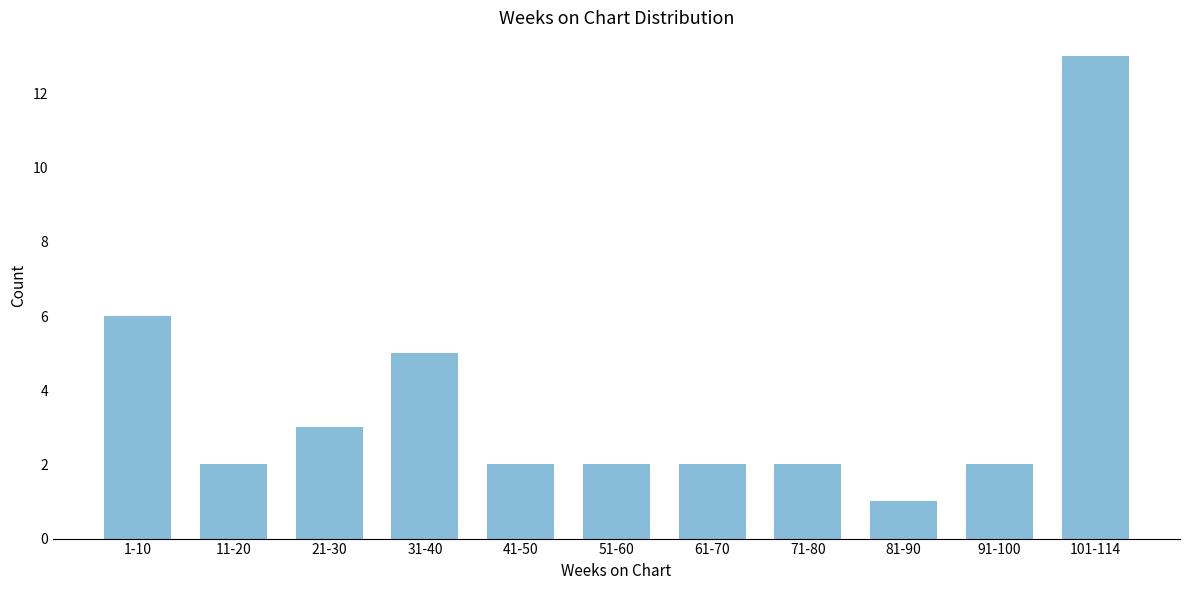

Reading left to right, list all the values displayed in this chart.

1-10=6	11-20=2	21-30=3	31-40=5	41-50=2	51-60=2	61-70=2	71-80=2	81-90=1	91-100=2	101-114=13